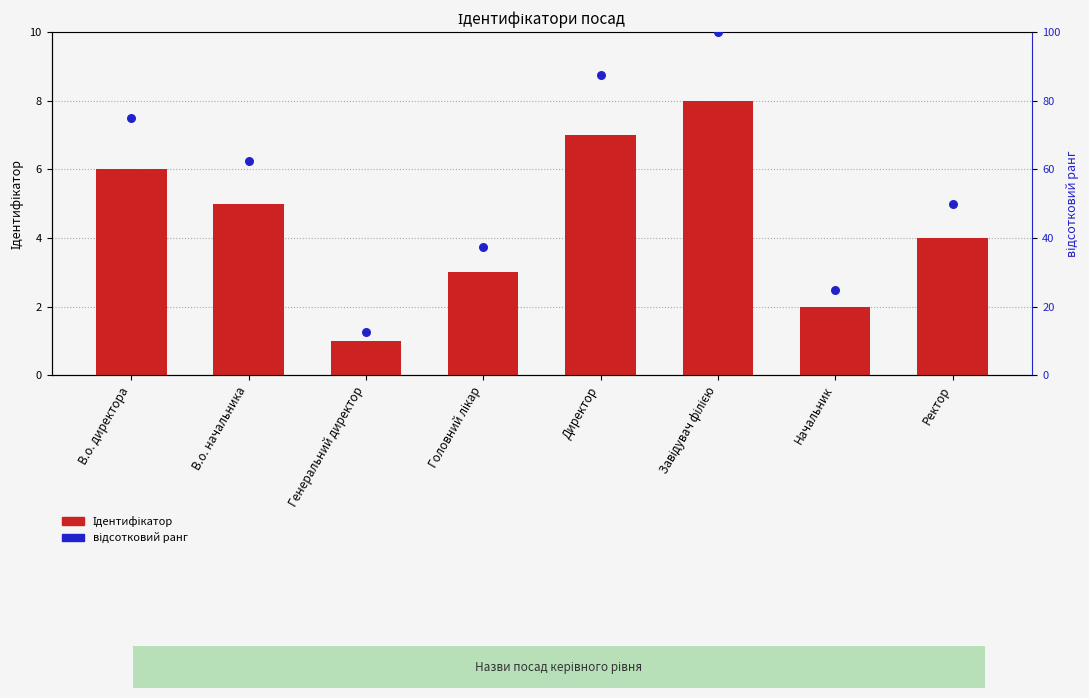

Which series has the largest Y range (max minus min)?

відсотковий ранг